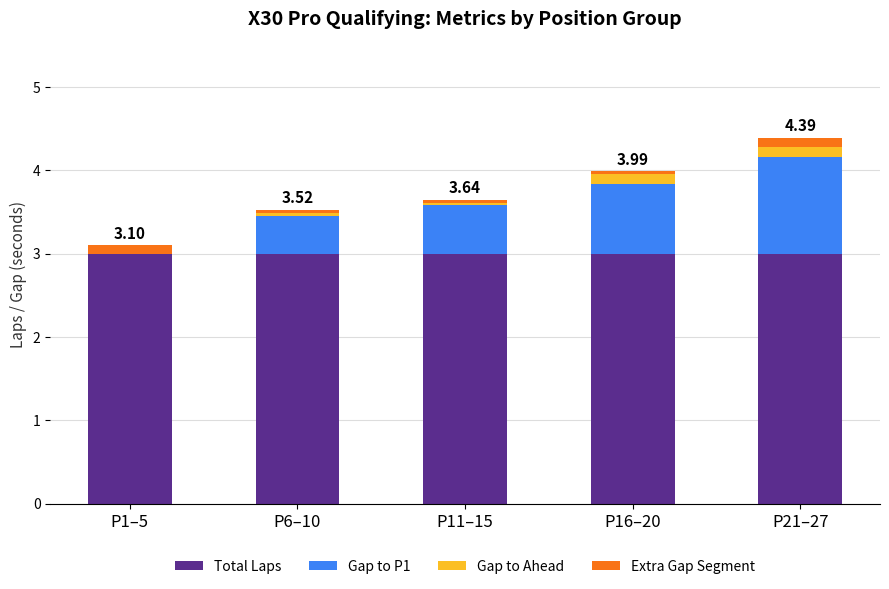

What is the total value across all series at P21–27?

4.4